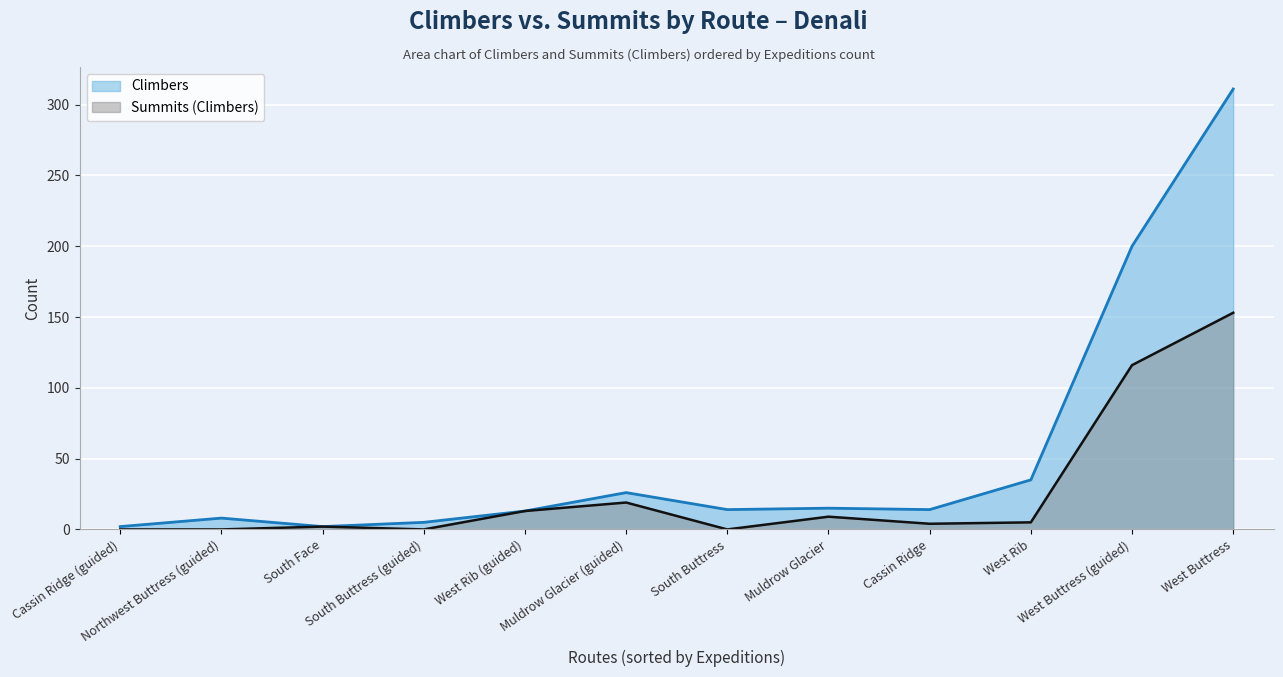

List the series in order of their peak value, lowest first.

Summits (Climbers), Climbers